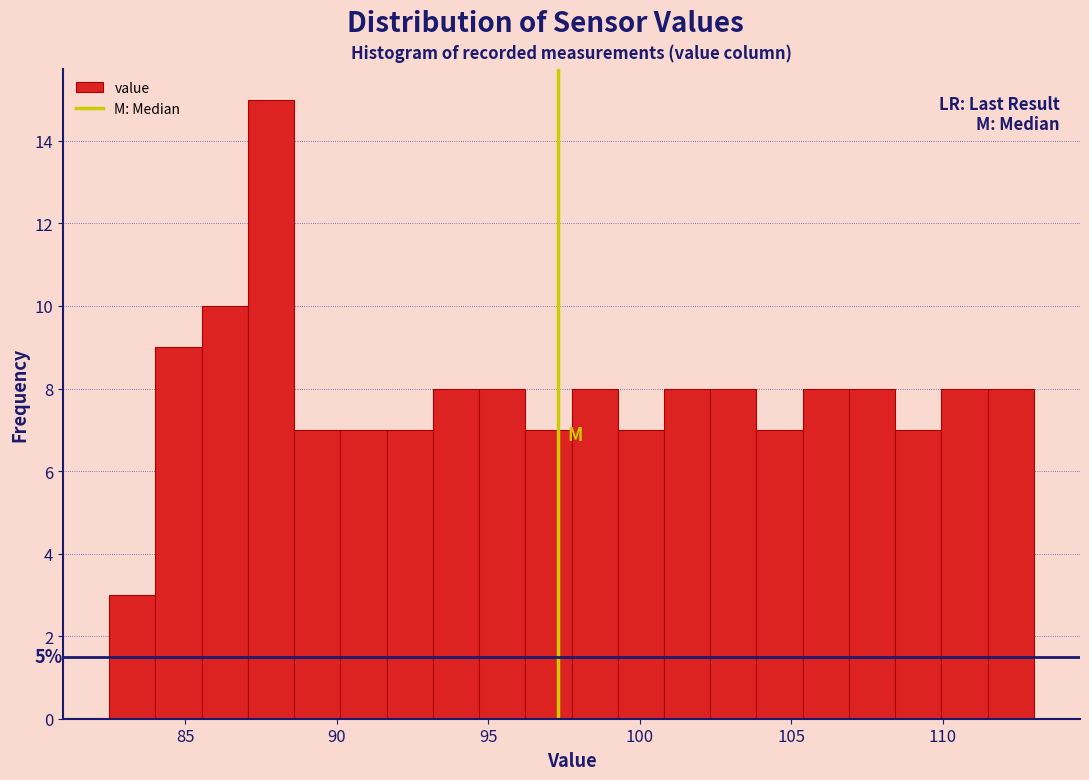

Around what value on the x-axis is the tallest bar? Give the approximate position of its centre, as read against the axis.

88.0